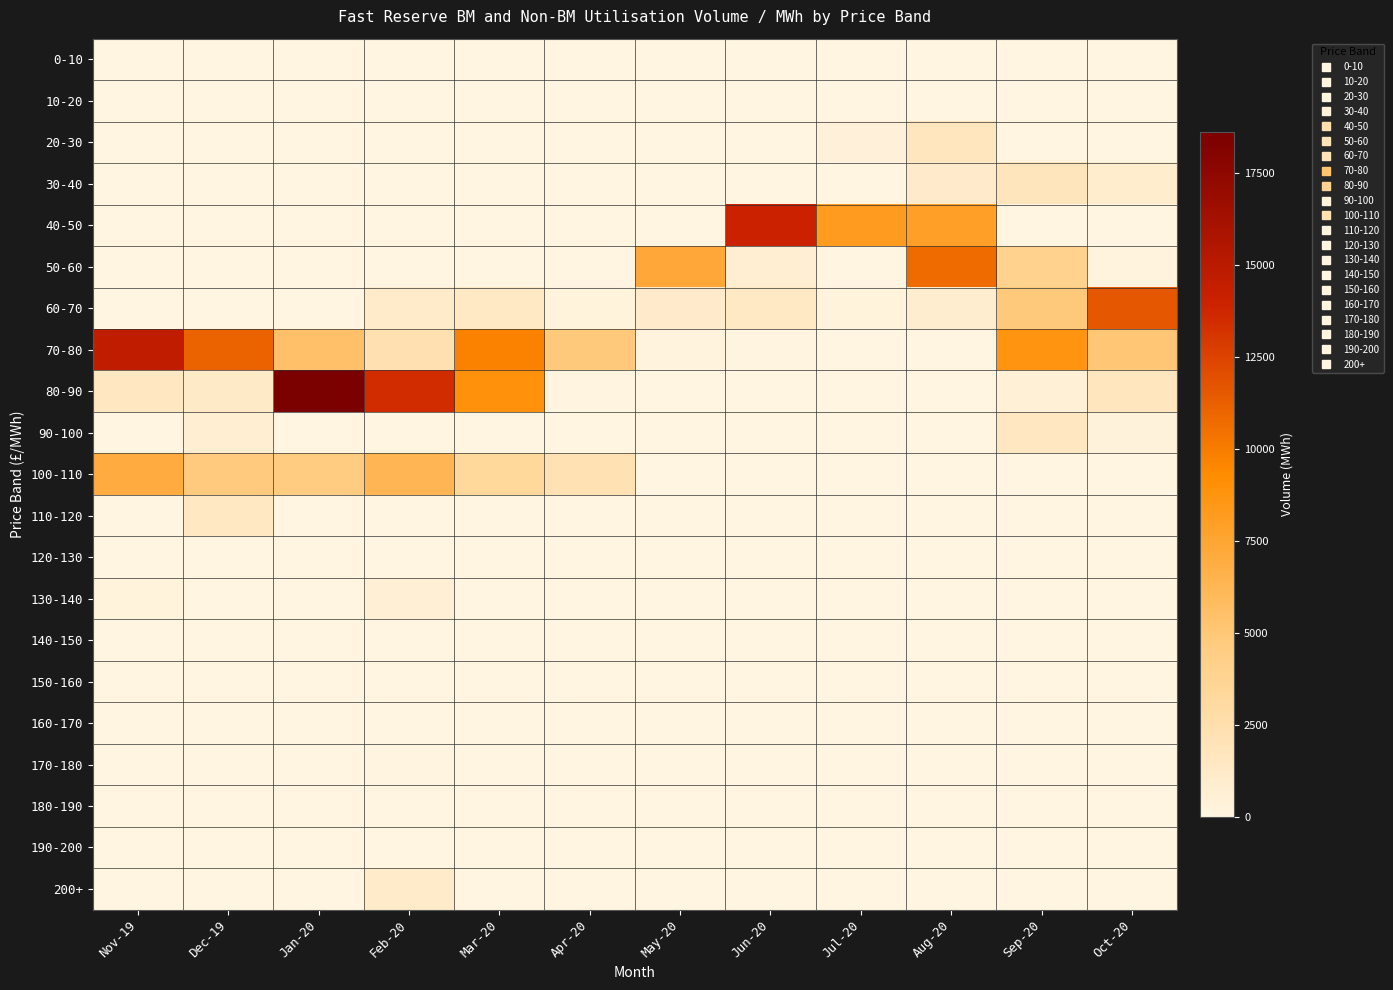

Reading right to left, list all the values displayed in this chart.

0-10: Oct-20=0.0	Sep-20=0.0	Aug-20=0.0	Jul-20=0.0	Jun-20=0.0	May-20=0.0	Apr-20=0.0	Mar-20=0.0	Feb-20=0.0	Jan-20=0.0	Dec-19=0.0	Nov-19=0.0
10-20: Oct-20=0.0	Sep-20=0.0	Aug-20=0.0	Jul-20=0.0	Jun-20=0.0	May-20=0.0	Apr-20=0.0	Mar-20=0.0	Feb-20=0.0	Jan-20=0.0	Dec-19=0.0	Nov-19=0.0
20-30: Oct-20=0.0	Sep-20=0.0	Aug-20=1629.2	Jul-20=412.0	Jun-20=0.0	May-20=0.0	Apr-20=0.0	Mar-20=0.0	Feb-20=0.0	Jan-20=0.0	Dec-19=0.0	Nov-19=0.0
30-40: Oct-20=944.2	Sep-20=1786.2	Aug-20=1062.2	Jul-20=0.0	Jun-20=0.0	May-20=0.0	Apr-20=0.0	Mar-20=0.0	Feb-20=0.0	Jan-20=0.0	Dec-19=0.0	Nov-19=0.0
40-50: Oct-20=0.0	Sep-20=0.0	Aug-20=7892.9	Jul-20=8167.1	Jun-20=14032.6	May-20=0.0	Apr-20=0.0	Mar-20=0.0	Feb-20=0.0	Jan-20=0.0	Dec-19=0.0	Nov-19=0.0
50-60: Oct-20=218.0	Sep-20=3966.3	Aug-20=10724.8	Jul-20=24.8	Jun-20=769.4	May-20=7259.3	Apr-20=0.0	Mar-20=0.0	Feb-20=0.0	Jan-20=0.0	Dec-19=0.0	Nov-19=0.0
60-70: Oct-20=11631.7	Sep-20=4812.9	Aug-20=841.6	Jul-20=288.9	Jun-20=1312.6	May-20=1039.2	Apr-20=249.4	Mar-20=1454.1	Feb-20=1158.6	Jan-20=0.0	Dec-19=0.0	Nov-19=0.0
70-80: Oct-20=5029.4	Sep-20=8707.0	Aug-20=0.0	Jul-20=34.2	Jun-20=98.0	May-20=185.3	Apr-20=4831.6	Mar-20=9710.5	Feb-20=2295.7	Jan-20=5458.8	Dec-19=11111.8	Nov-19=14557.7
80-90: Oct-20=1645.7	Sep-20=568.1	Aug-20=0.0	Jul-20=0.0	Jun-20=0.0	May-20=0.0	Apr-20=140.8	Mar-20=8937.6	Feb-20=13518.2	Jan-20=18627.6	Dec-19=1195.0	Nov-19=1541.7
90-100: Oct-20=320.1	Sep-20=1547.5	Aug-20=0.0	Jul-20=0.0	Jun-20=0.0	May-20=0.0	Apr-20=0.0	Mar-20=0.0	Feb-20=16.0	Jan-20=0.0	Dec-19=796.6	Nov-19=0.0
100-110: Oct-20=0.0	Sep-20=0.0	Aug-20=15.2	Jul-20=0.0	Jun-20=14.7	May-20=0.0	Apr-20=2205.4	Mar-20=3305.2	Feb-20=6282.0	Jan-20=4654.3	Dec-19=4772.0	Nov-19=7038.5
110-120: Oct-20=0.0	Sep-20=0.0	Aug-20=0.0	Jul-20=0.0	Jun-20=0.0	May-20=0.0	Apr-20=0.0	Mar-20=0.0	Feb-20=0.0	Jan-20=0.0	Dec-19=1488.8	Nov-19=0.0
120-130: Oct-20=0.0	Sep-20=0.0	Aug-20=0.0	Jul-20=0.0	Jun-20=0.0	May-20=0.0	Apr-20=0.0	Mar-20=0.0	Feb-20=0.0	Jan-20=0.0	Dec-19=0.0	Nov-19=0.0
130-140: Oct-20=0.0	Sep-20=0.0	Aug-20=0.0	Jul-20=0.0	Jun-20=0.0	May-20=0.0	Apr-20=0.0	Mar-20=0.0	Feb-20=630.0	Jan-20=31.5	Dec-19=33.2	Nov-19=224.4
140-150: Oct-20=0.0	Sep-20=0.0	Aug-20=0.0	Jul-20=0.0	Jun-20=0.0	May-20=0.0	Apr-20=0.0	Mar-20=0.0	Feb-20=0.0	Jan-20=0.0	Dec-19=0.0	Nov-19=0.0
150-160: Oct-20=0.0	Sep-20=0.0	Aug-20=0.0	Jul-20=0.0	Jun-20=0.0	May-20=0.0	Apr-20=0.0	Mar-20=6.0	Feb-20=54.0	Jan-20=0.0	Dec-19=0.0	Nov-19=0.0
160-170: Oct-20=0.0	Sep-20=0.0	Aug-20=0.0	Jul-20=0.0	Jun-20=0.0	May-20=0.0	Apr-20=0.0	Mar-20=0.0	Feb-20=0.0	Jan-20=0.0	Dec-19=0.0	Nov-19=0.0
170-180: Oct-20=0.0	Sep-20=0.0	Aug-20=0.0	Jul-20=0.0	Jun-20=0.0	May-20=0.0	Apr-20=0.0	Mar-20=0.0	Feb-20=90.0	Jan-20=0.0	Dec-19=0.0	Nov-19=57.6
180-190: Oct-20=0.0	Sep-20=0.0	Aug-20=0.0	Jul-20=0.0	Jun-20=0.0	May-20=0.0	Apr-20=0.0	Mar-20=0.0	Feb-20=0.0	Jan-20=0.0	Dec-19=0.0	Nov-19=0.0
190-200: Oct-20=0.0	Sep-20=0.0	Aug-20=0.0	Jul-20=0.0	Jun-20=0.0	May-20=0.0	Apr-20=0.0	Mar-20=0.0	Feb-20=0.0	Jan-20=0.0	Dec-19=0.0	Nov-19=0.0
200+: Oct-20=0.0	Sep-20=0.0	Aug-20=0.0	Jul-20=0.0	Jun-20=0.0	May-20=0.0	Apr-20=0.0	Mar-20=0.0	Feb-20=1116.0	Jan-20=0.0	Dec-19=0.0	Nov-19=55.6